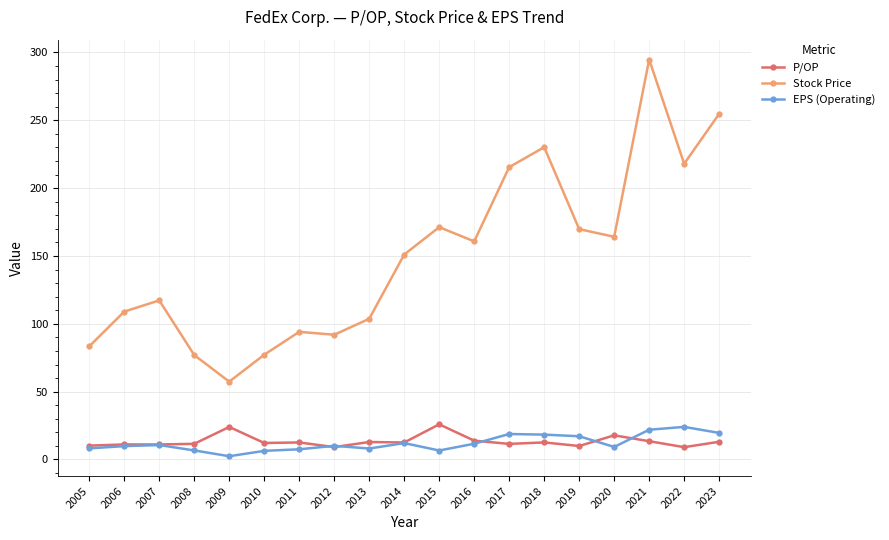

True or false: Stock Price has more than 1 points higher than both neighbors.

True